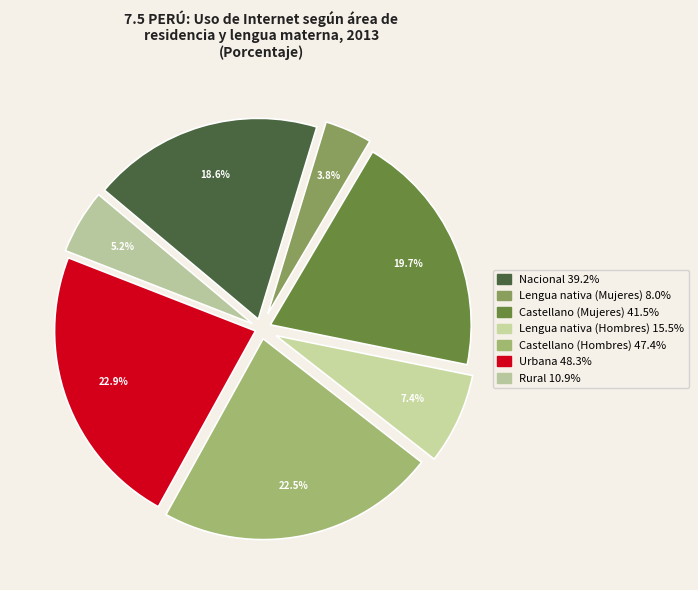

To the nearest percent, what is the difference between the Castellano (Hombres) and Nacional slice percentages?

4%